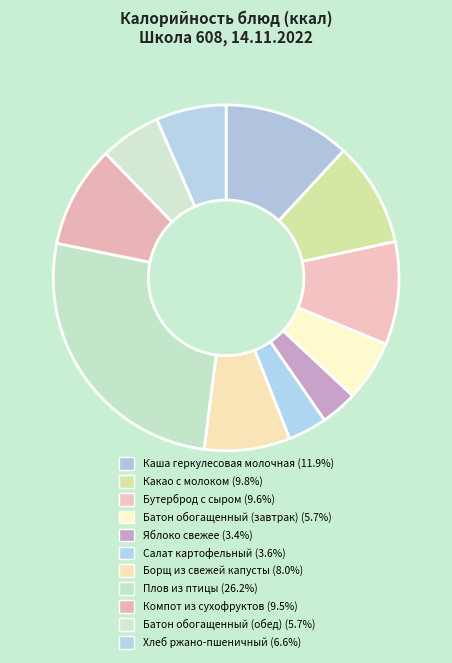

Count the number of slices in the pie.

11